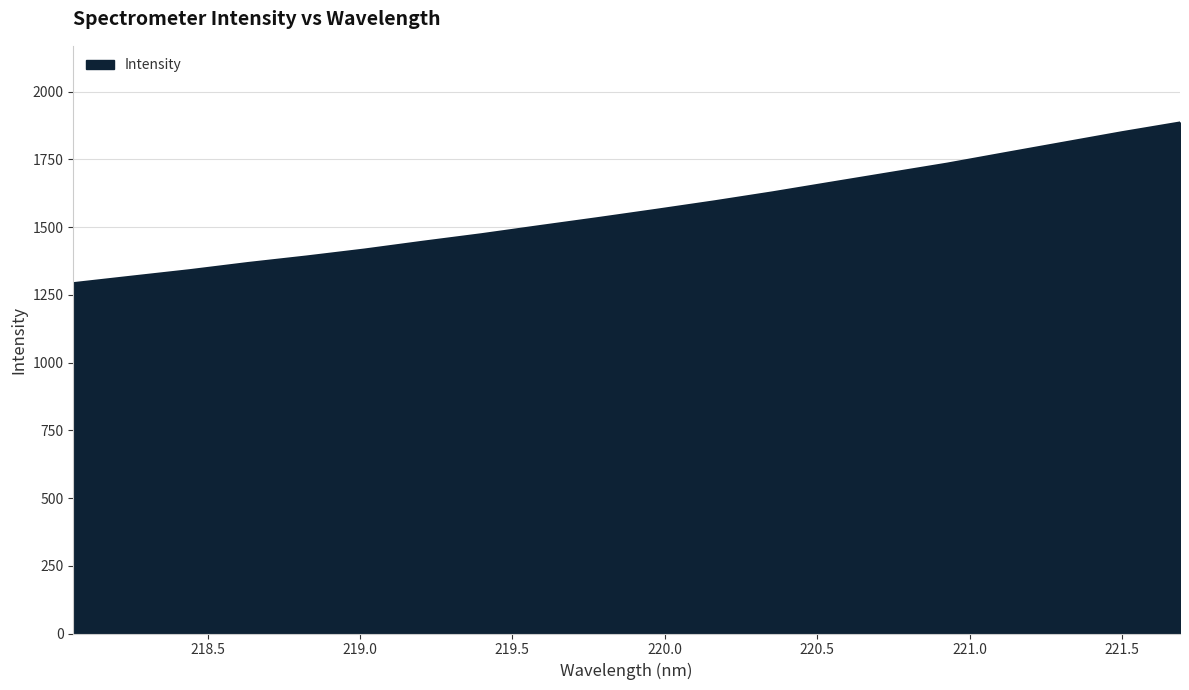

What is the difference between the maximum and minimum values?

593.0